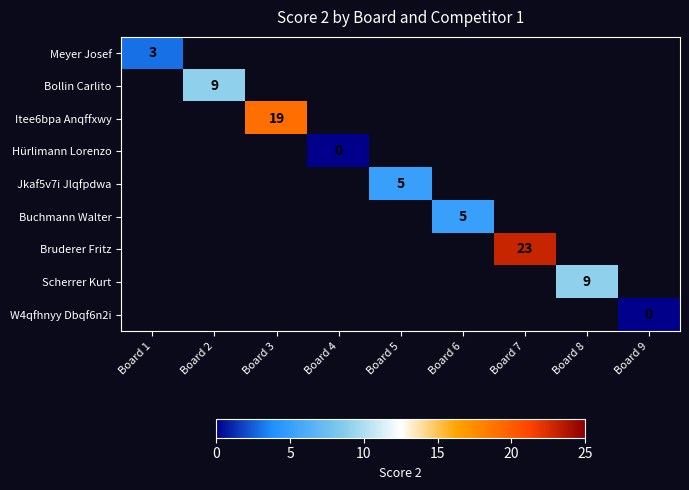

At how many categories does at least one series exceed 6?

4